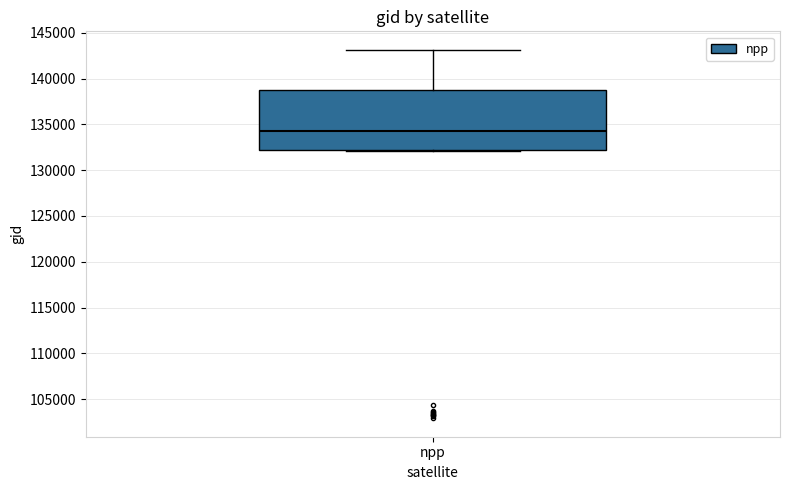

Transcribe this box plot: give where the median line is, the range the box spans, and where the two whiskers end, as read against the y-axis. The values are not printed on the chart, so give them approximately, as read against the axis.

median 134500, box 132500 to 138500, whiskers 132000 to 143000